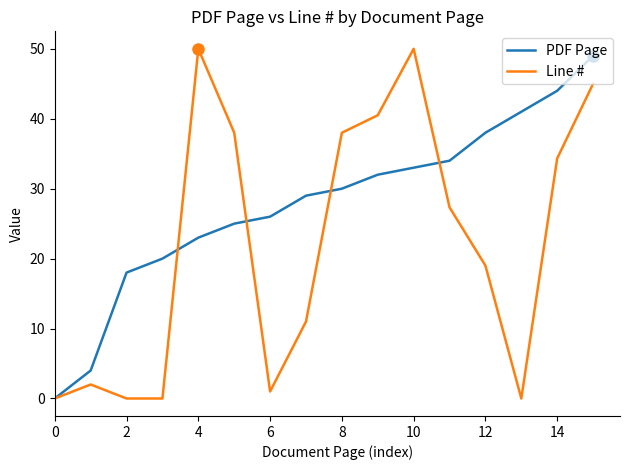

What are all the series names shown in the legend?

PDF Page, Line #